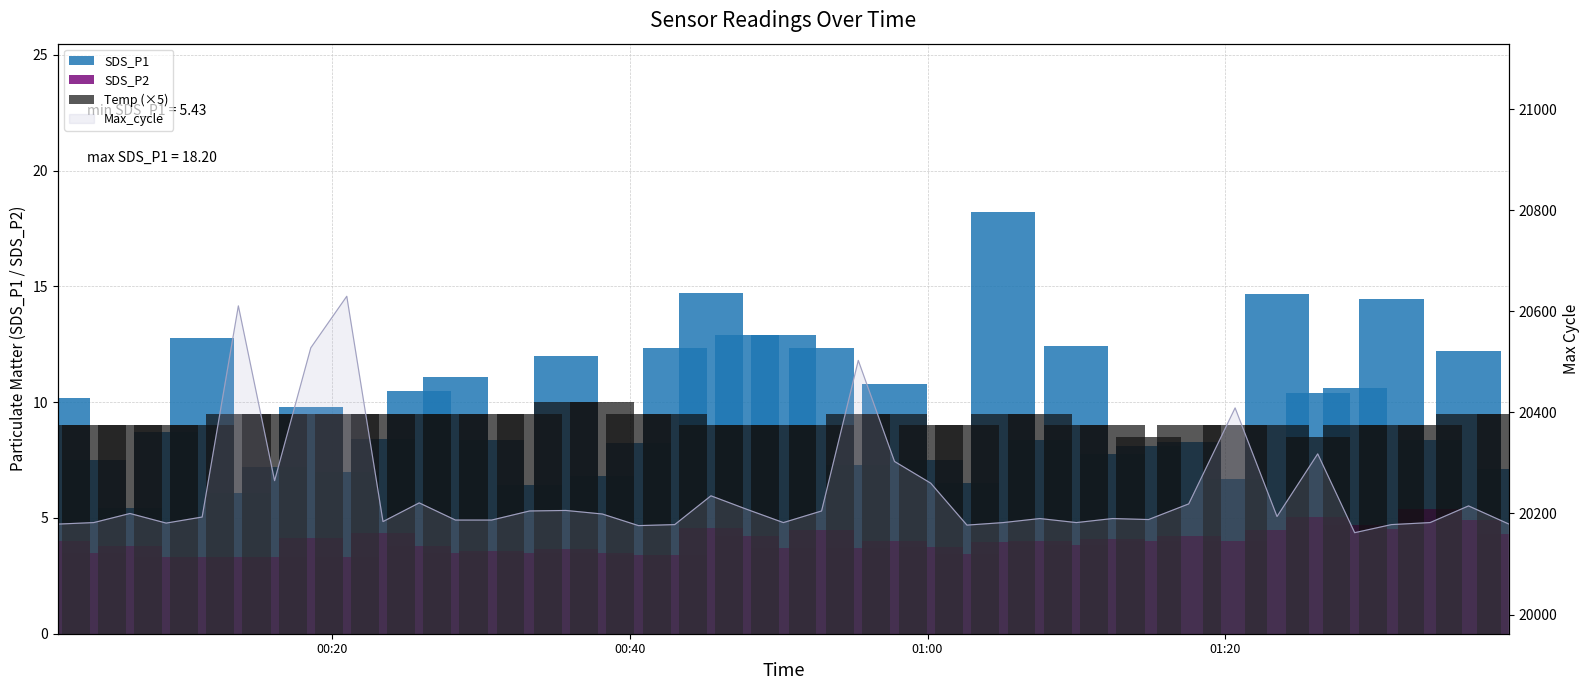

Reading right to left, extract all data points from this chart.

SDS_P1: 7.1	12.2	8.3	14.4	10.6	10.4	14.7	6.7	8.3	8.1	7.8	12.4	8.4	18.2	6.5	7.5	10.8	7.3	12.3	12.9	12.9	14.7	12.3	8.2	6.8	12.0	6.4	8.4	11.1	10.5	8.4	7.0	9.8	7.2	6.1	12.8	8.7	5.4	7.5	10.2
SDS_P2: 4.3	4.9	5.4	4.5	4.7	5.0	4.5	4.0	4.2	4.0	4.1	3.9	4.0	4.0	3.5	3.7	4.0	3.7	4.5	3.7	4.2	4.5	3.4	3.4	3.5	3.6	3.5	3.6	3.5	3.8	4.3	3.3	4.1	3.3	3.3	3.3	3.3	3.8	3.5	4.0
Temp (×5): 9.5	9.5	9.0	9.0	9.0	8.5	9.0	9.0	9.0	8.5	9.0	9.0	9.5	9.5	9.0	9.0	9.5	9.5	9.0	9.0	9.0	9.0	9.5	9.5	10.0	10.0	9.5	9.5	9.5	9.5	9.5	9.5	9.5	9.5	9.5	9.0	9.0	9.0	9.0	9.0